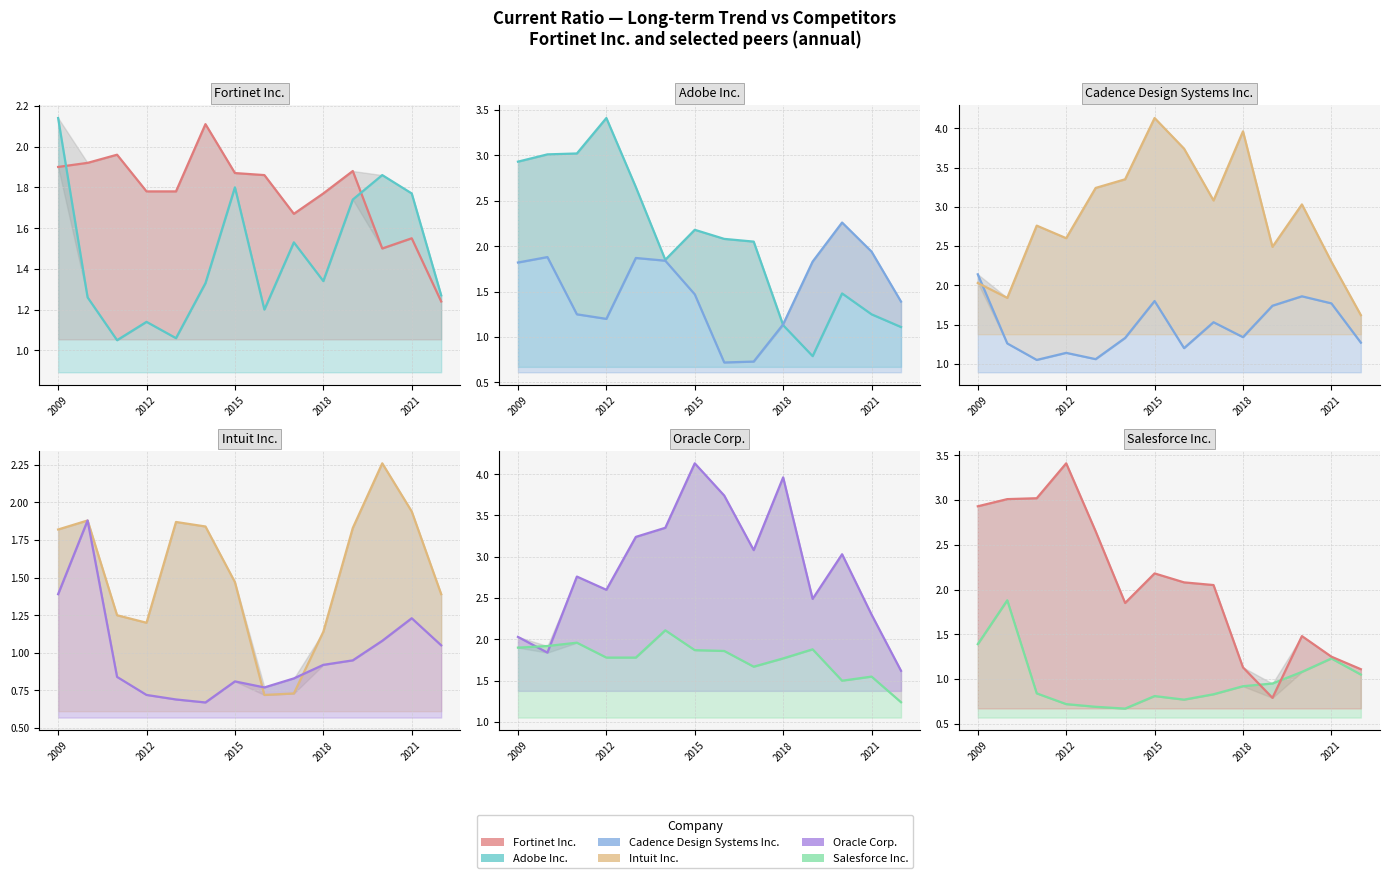

The value of Fortinet Inc. at 2021 is 1.1. True or false?

False